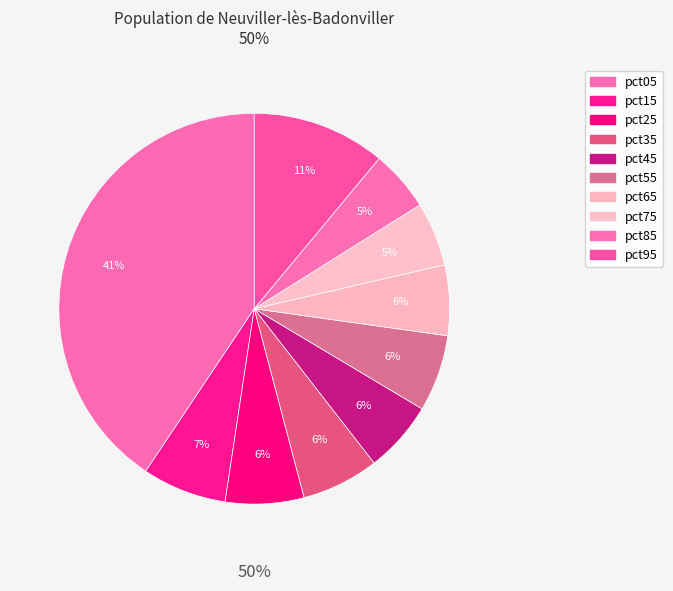

Which category has the biggest portion of the pie?

pct05